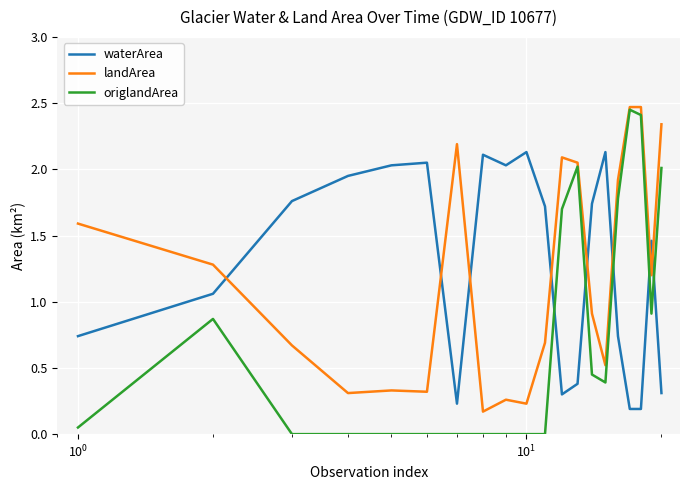

True or false: waterArea and landArea cross at least once.

True